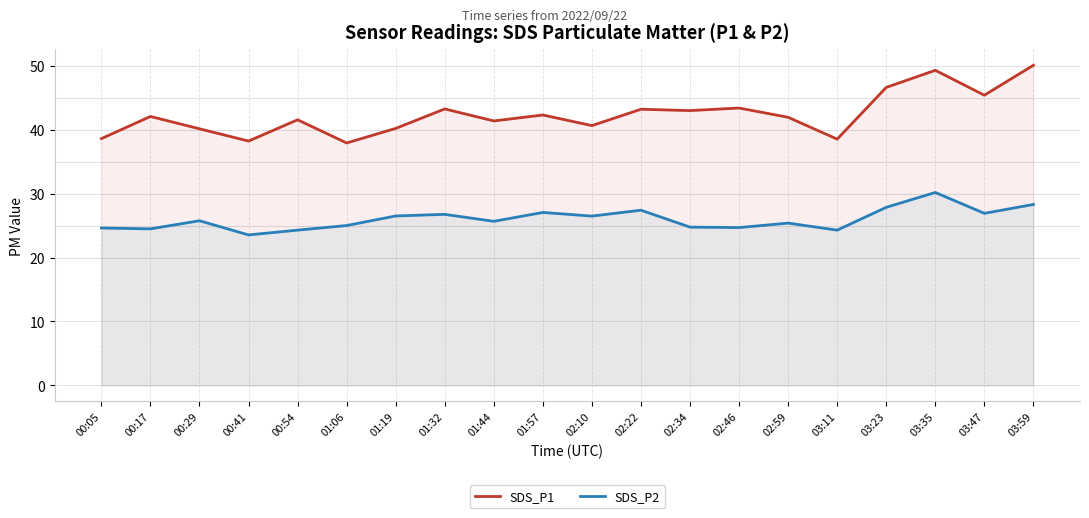

Reading left to right, what are all the values shown in this chart?

SDS_P1: 38.6	42.1	40.2	38.2	41.6	38.0	40.2	43.3	41.4	42.3	40.7	43.2	43.0	43.4	42.0	38.5	46.6	49.3	45.4	50.1
SDS_P2: 24.6	24.5	25.8	23.6	24.3	25.0	26.5	26.8	25.7	27.1	26.5	27.4	24.8	24.7	25.4	24.3	27.9	30.2	26.9	28.3